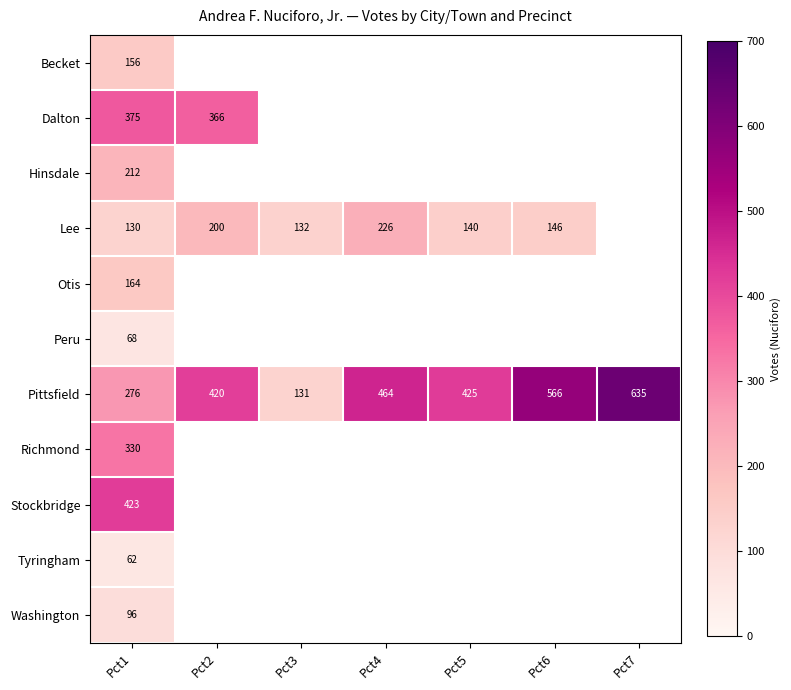

Is it true that Pittsfield equals 200 at Pct4?

False